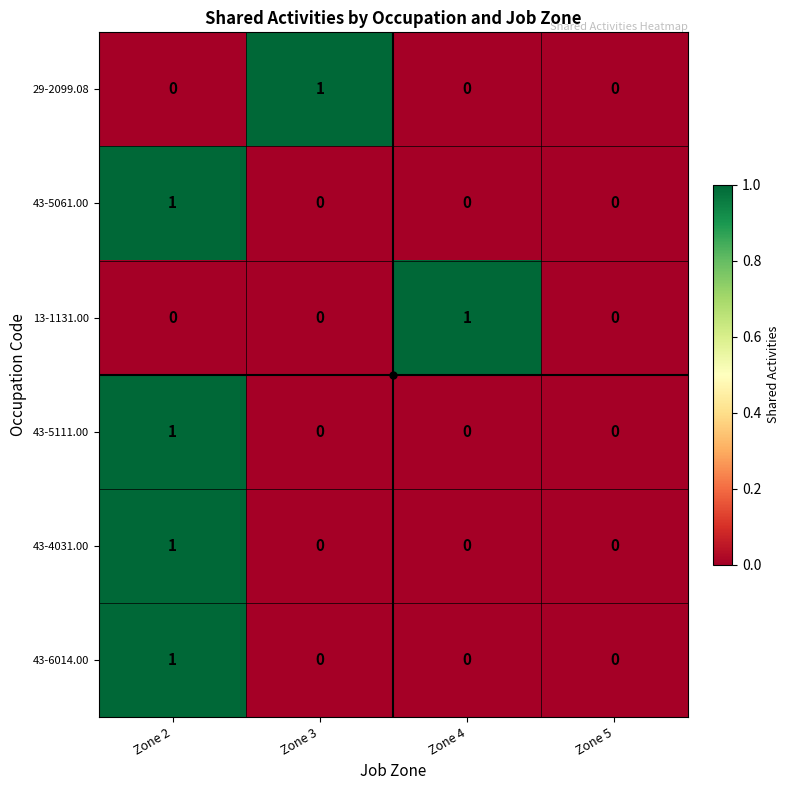

How many categories are shown in the chart?

4